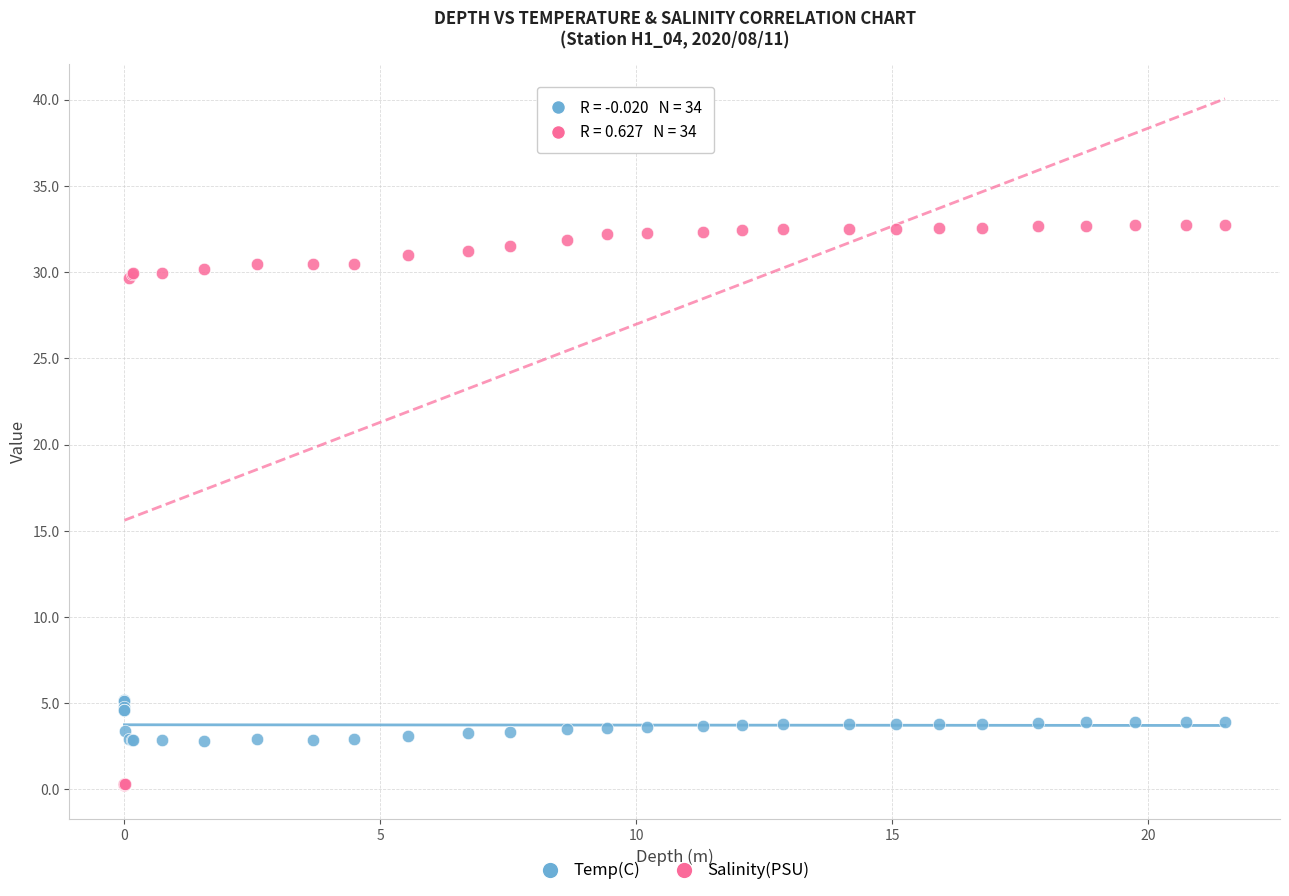

Which series reaches the maximum Y coordinate?

Salinity(PSU)